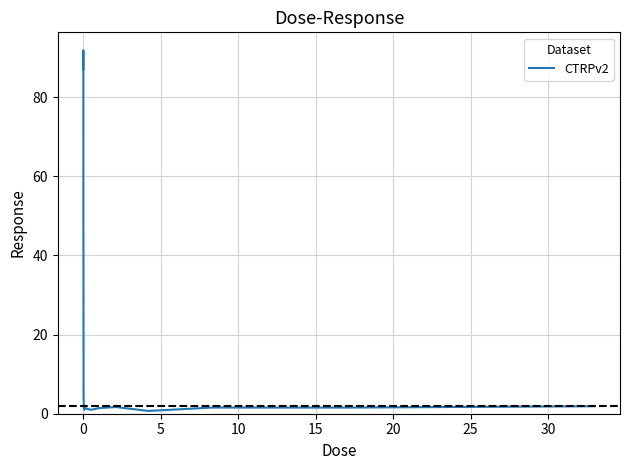

What is the difference between the maximum and minimum values?

91.2